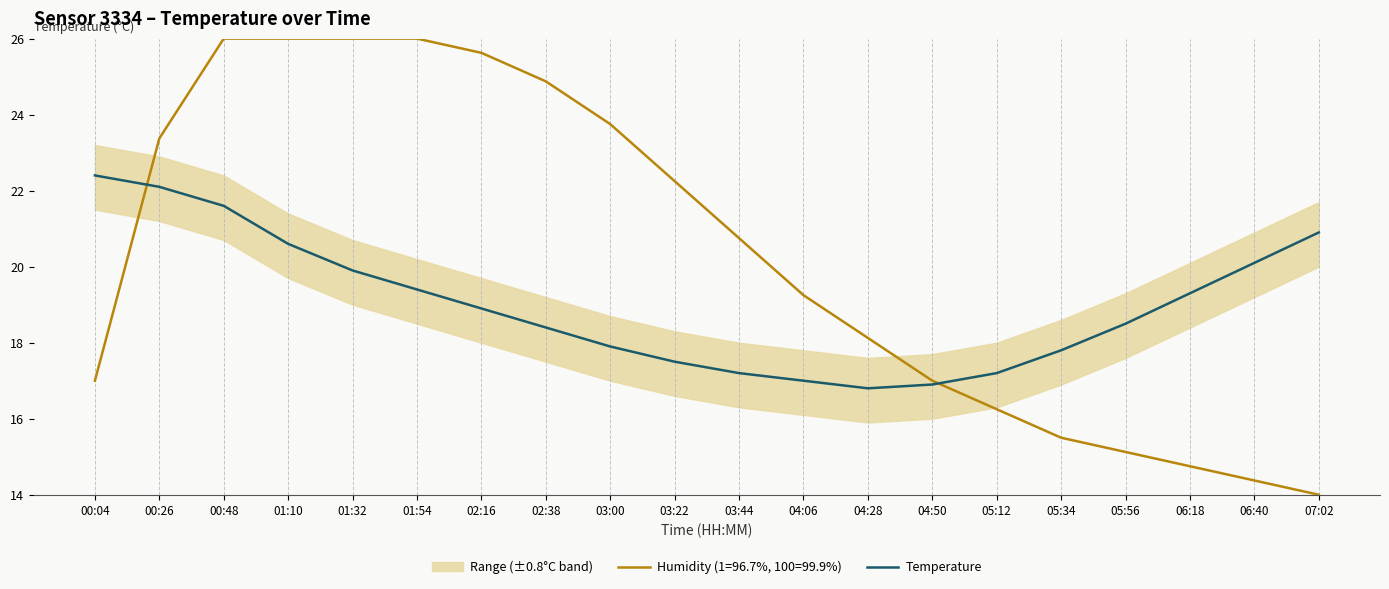

What is the minimum value for Temperature?

16.8